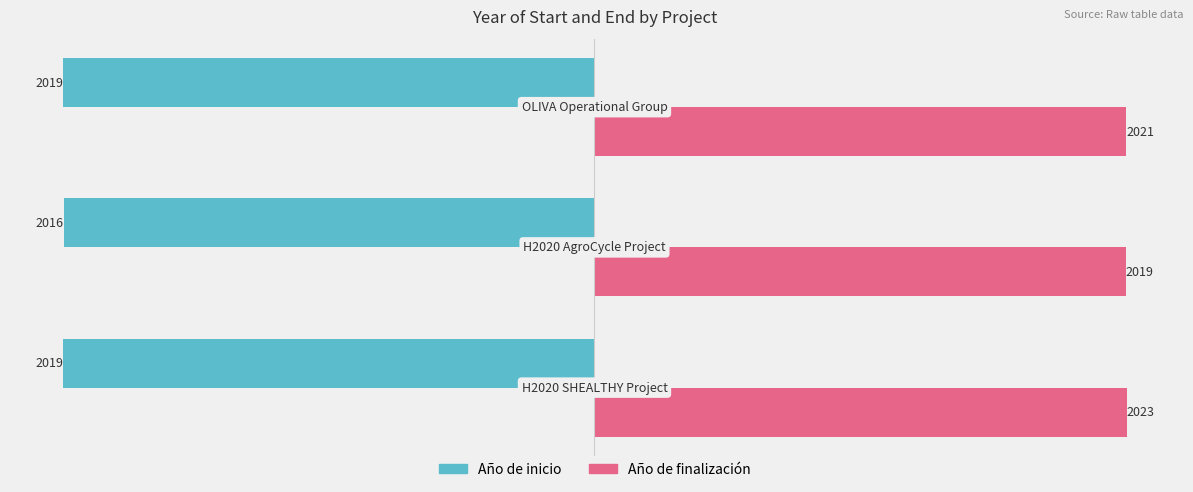

What is the lowest value of the Año de inicio series?

-2019